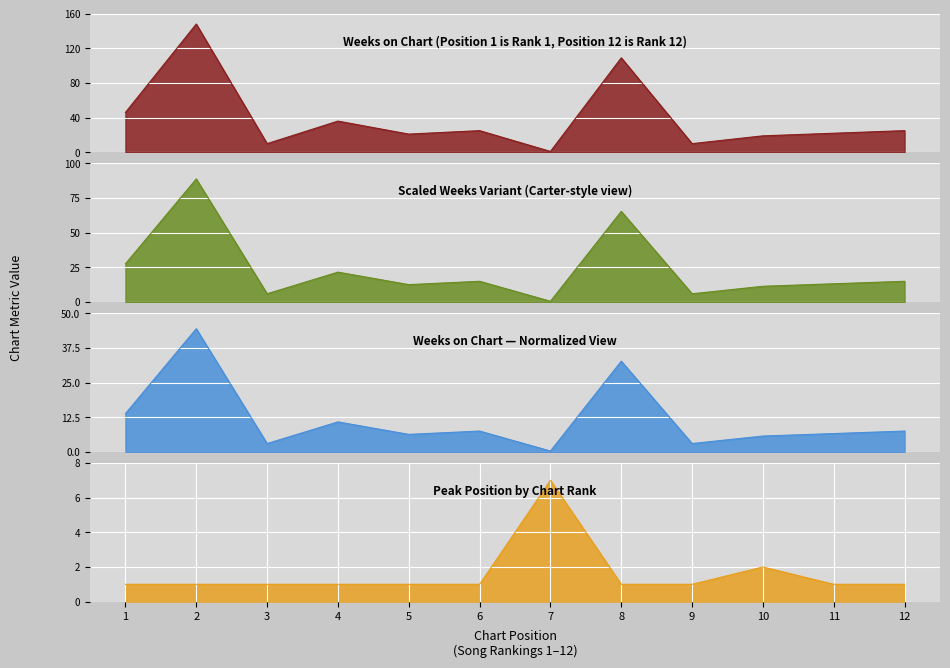

In Peak Position, how many points are higher than both neighbors (excluding endpoints)?

2